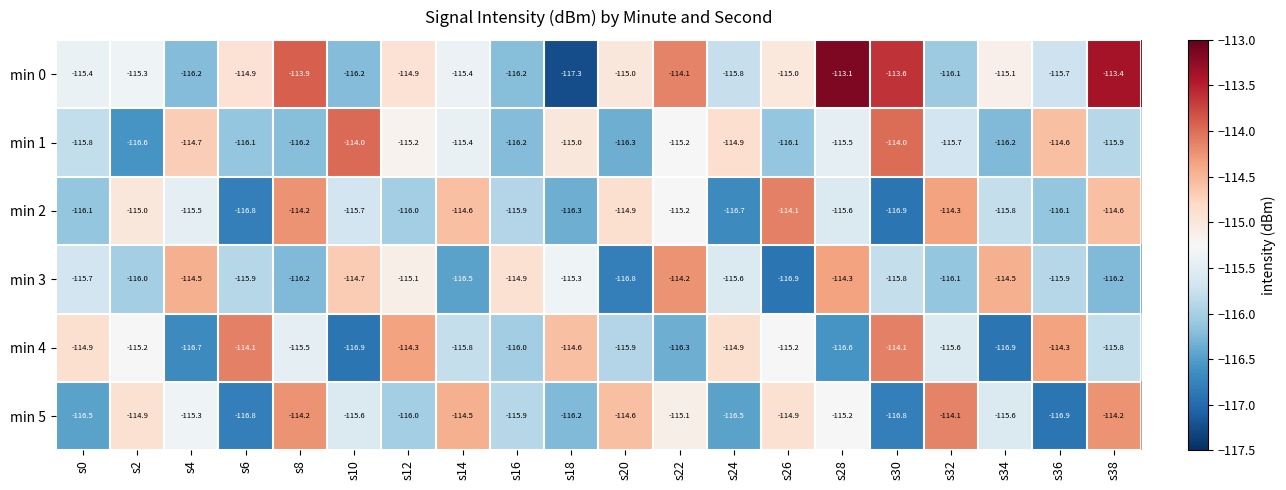

Which series has the widest spread of values?

min 0